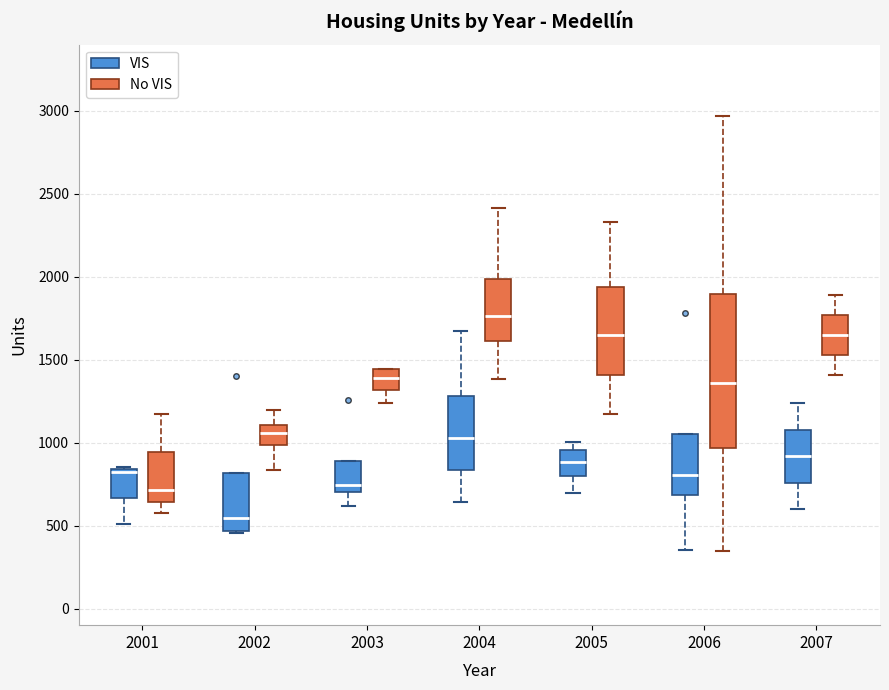

Reading left to right, transcribe this box plot: for each box, give where its median line is, the range the box spans, and where its two whiskers end, as read against the y-axis. The values are not printed on the chart, so give them approximately, as read against the axis.

2001 (VIS): median 800, box 650 to 850, whiskers 500 to 850
2001 (No VIS): median 700, box 650 to 950, whiskers 550 to 1150
2002 (VIS): median 550, box 450 to 800, whiskers 450 to 800
2002 (No VIS): median 1050, box 1000 to 1100, whiskers 850 to 1200
2003 (VIS): median 750, box 700 to 900, whiskers 600 to 900
2003 (No VIS): median 1400, box 1300 to 1450, whiskers 1250 to 1450
2004 (VIS): median 1050, box 850 to 1300, whiskers 650 to 1700
2004 (No VIS): median 1750, box 1600 to 2000, whiskers 1400 to 2400
2005 (VIS): median 900, box 800 to 950, whiskers 700 to 1000
2005 (No VIS): median 1650, box 1400 to 1950, whiskers 1150 to 2350
2006 (VIS): median 800, box 700 to 1050, whiskers 350 to 1050
2006 (No VIS): median 1350, box 950 to 1900, whiskers 350 to 2950
2007 (VIS): median 900, box 750 to 1100, whiskers 600 to 1250
2007 (No VIS): median 1650, box 1550 to 1750, whiskers 1400 to 1900